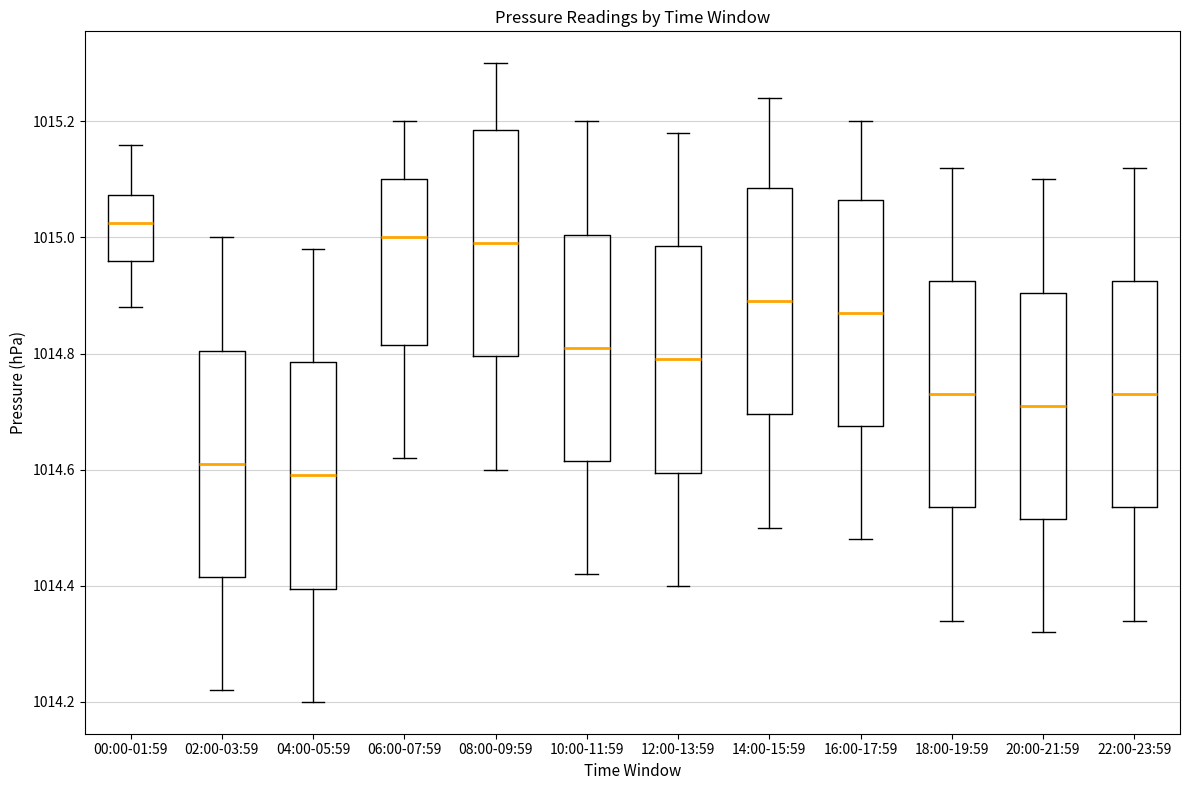

Where does the median line of the box for 10:00-11:59 sit on the y-axis? The values are not printed on the chart, so give them approximately, as read against the axis.

1014.82